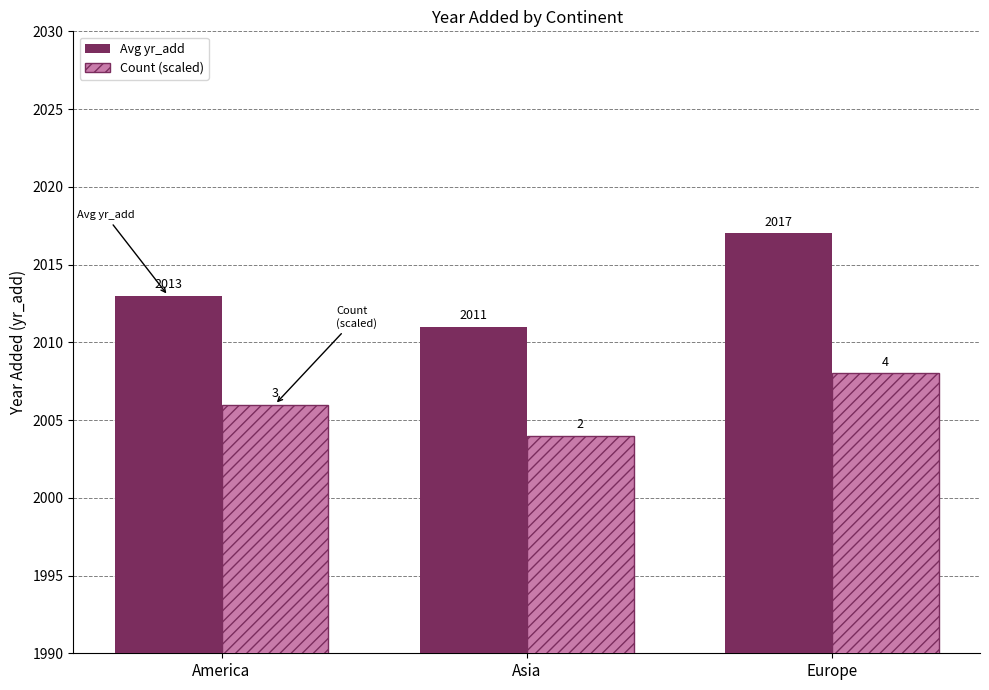

At which category is the sum across all series the highest?

Europe